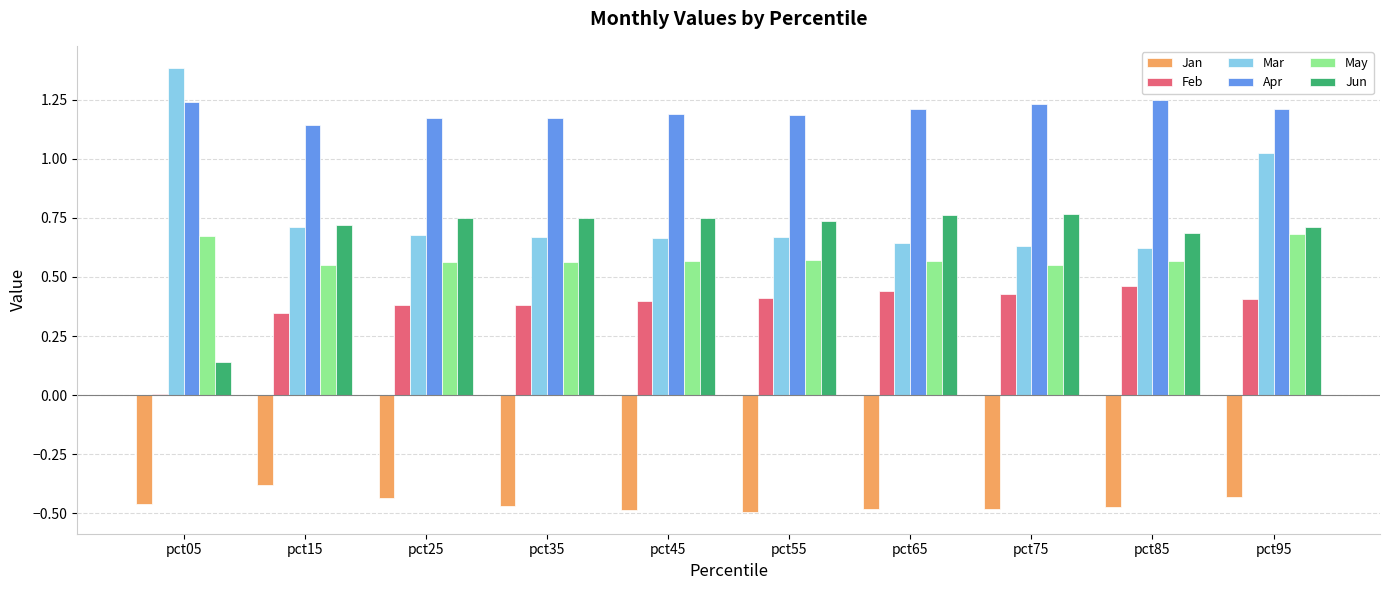

What is the sum of all Mar values?

7.7